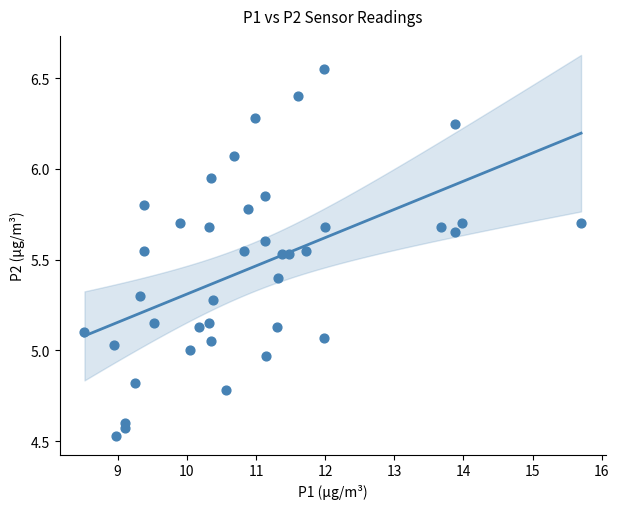

What is the range of Y values (max minus min)?

2.0